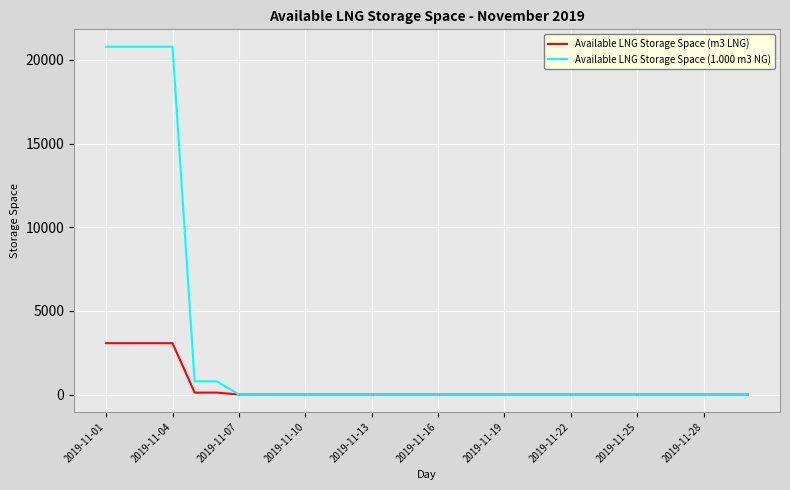

What is the greatest value displayed?

20790